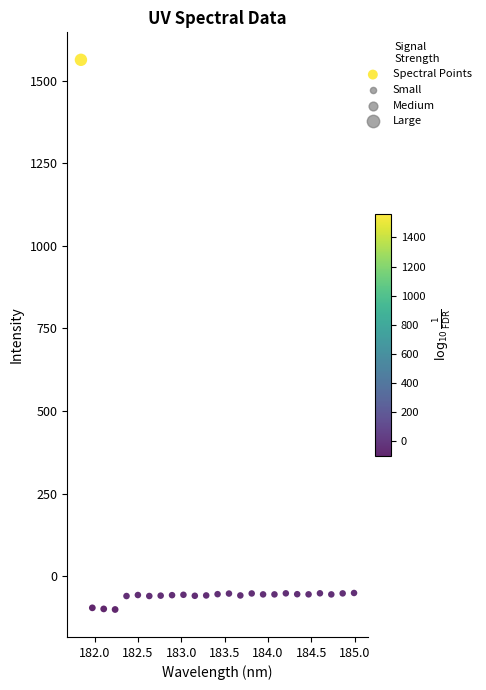

What is the range of Y values (max minus min)?

1664.5